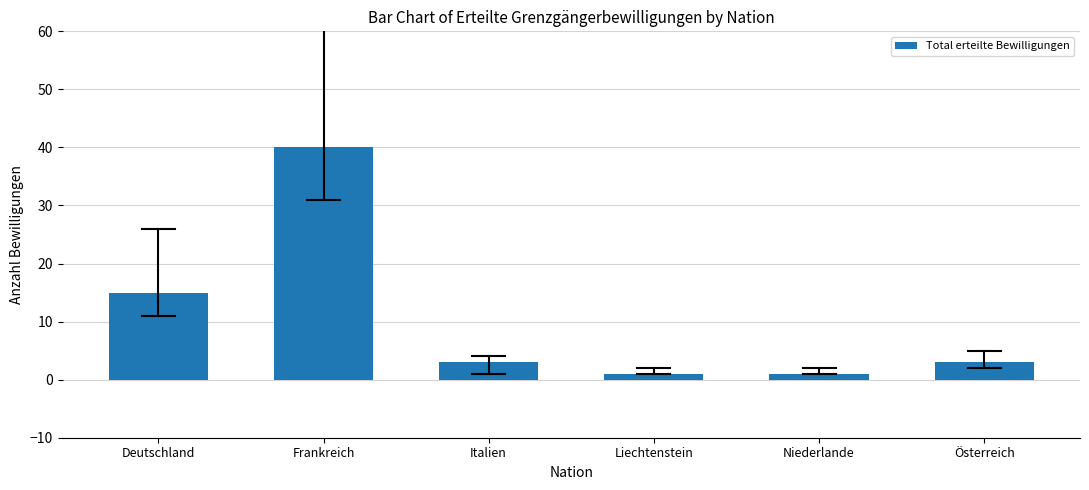

How many bars are there in total?

6